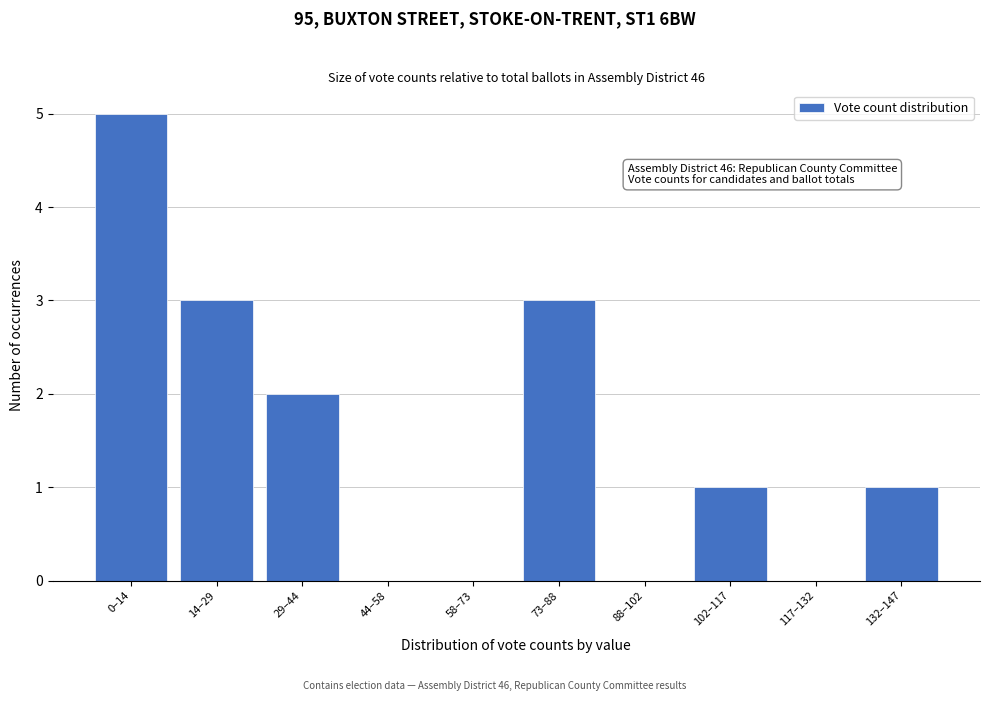

Reading left to right, list all the values displayed in this chart.

0–14=5	14–29=3	29–44=2	44–58=0	58–73=0	73–88=3	88–102=0	102–117=1	117–132=0	132–147=1